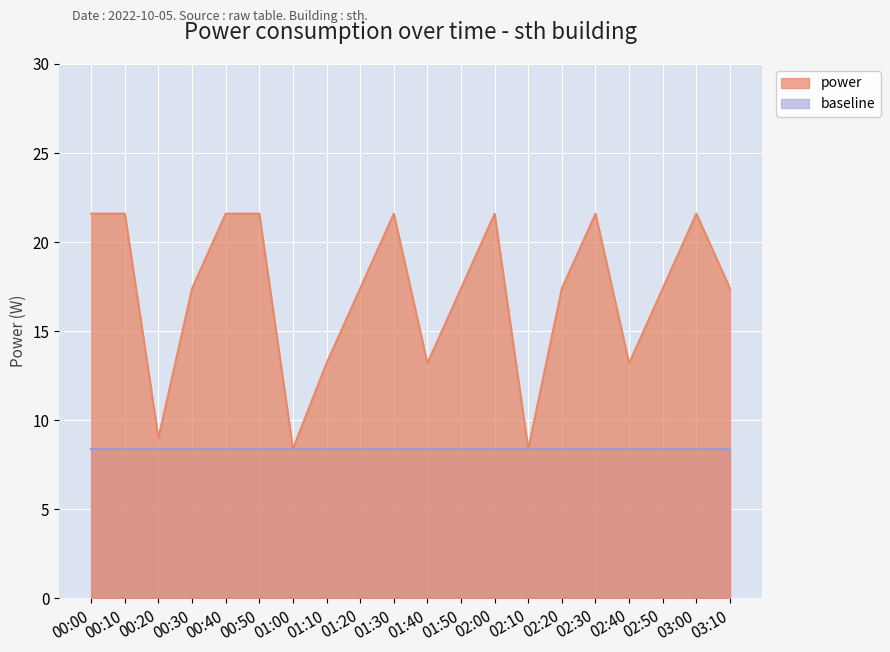

Does the chart display data point markers on the line(s)?

No